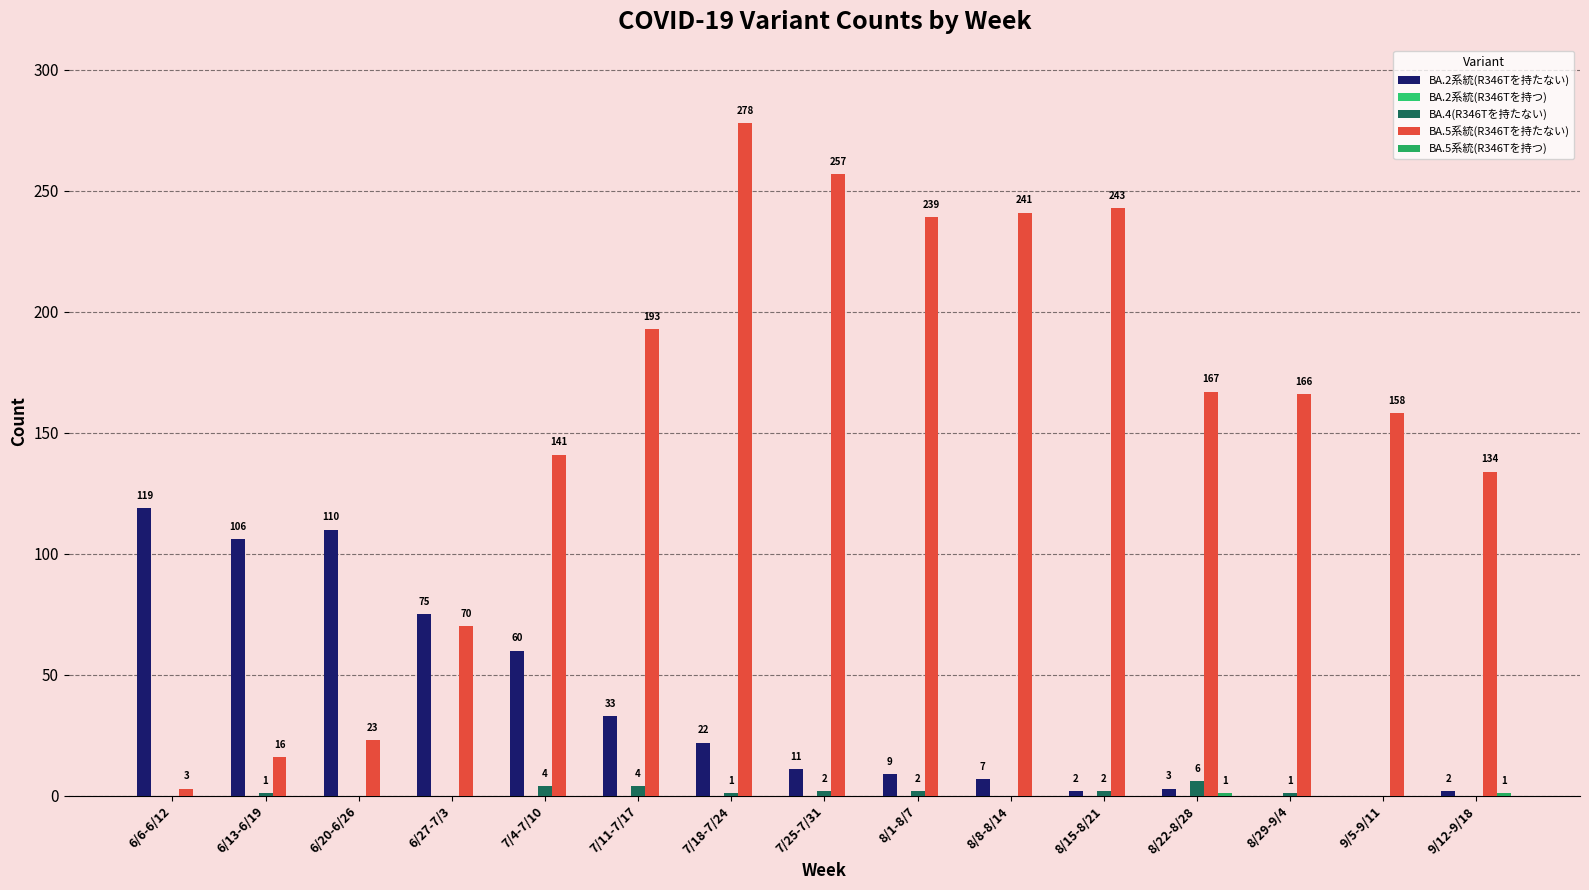

Are the bars grouped side by side (vs. stacked)?

Yes